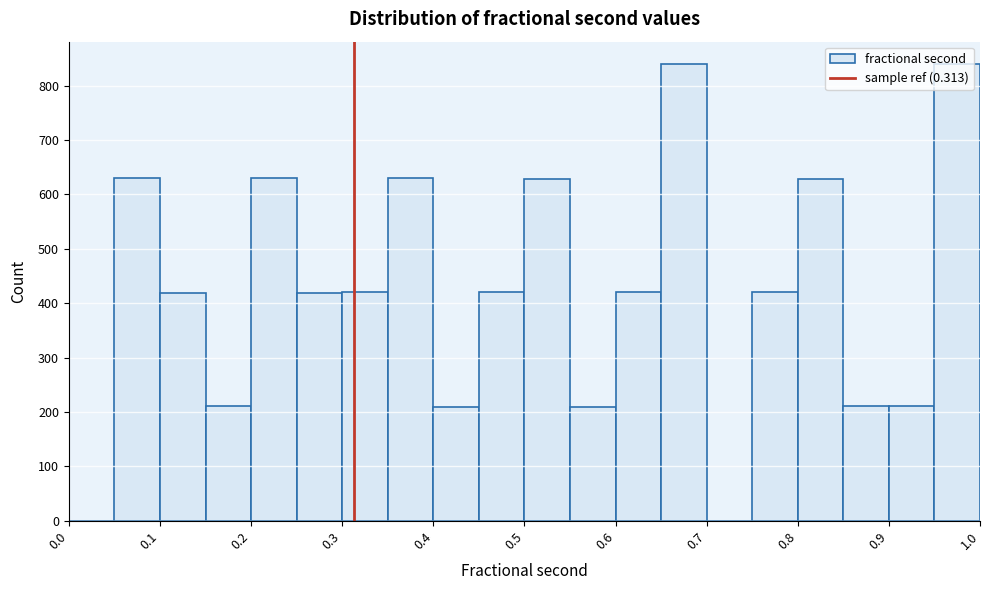

Reading left to right, transcribe this chart: for each bar, give the range it covers on the x-axis and its height. The values are not printed on the chart, so give them approximately, as read against the axis.

0.00 to 0.05: 0
0.05 to 0.10: 630
0.10 to 0.15: 420
0.15 to 0.20: 210
0.20 to 0.25: 630
0.25 to 0.30: 420
0.30 to 0.35: 420
0.35 to 0.40: 630
0.40 to 0.45: 210
0.45 to 0.50: 420
0.50 to 0.55: 630
0.55 to 0.60: 210
0.60 to 0.65: 420
0.65 to 0.70: 840
0.70 to 0.75: 0
0.75 to 0.80: 420
0.80 to 0.85: 630
0.85 to 0.90: 210
0.90 to 0.95: 210
0.95 to 1.00: 840